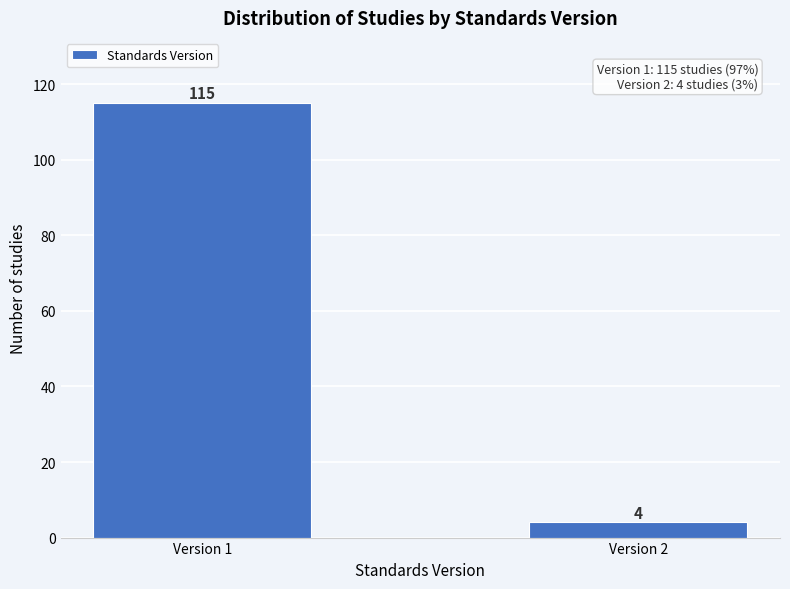

Reading left to right, list all the values displayed in this chart.

Version 1=115	Version 2=4